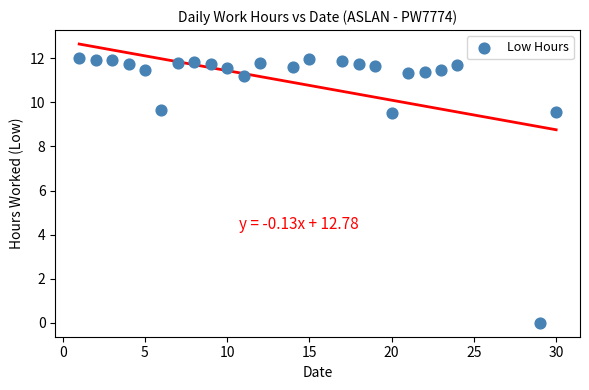

What is the range of Y values (max minus min)?

12.0